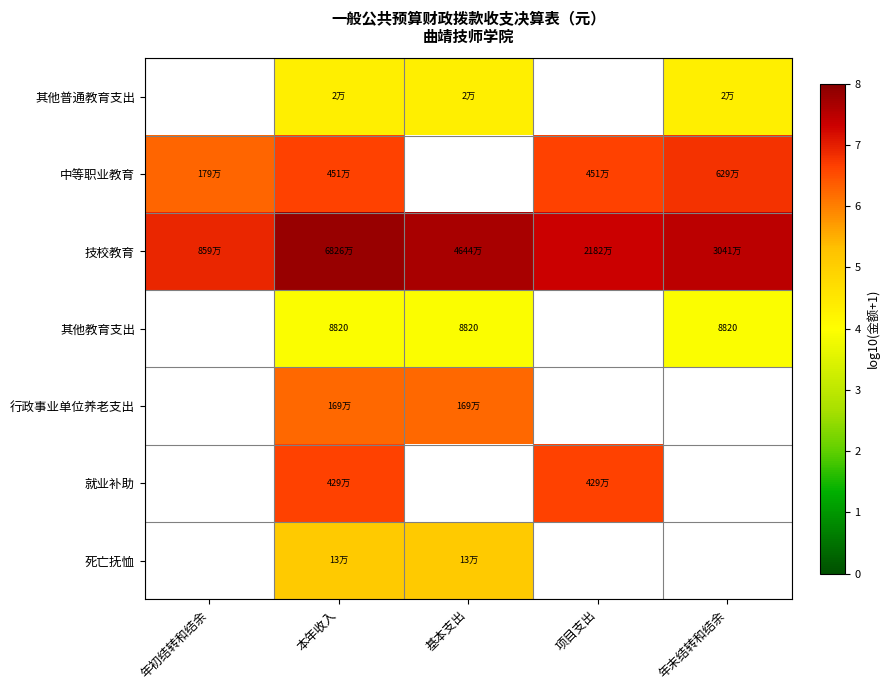

Is it true that 就业补助 equals 6.6 at 本年收入?

True